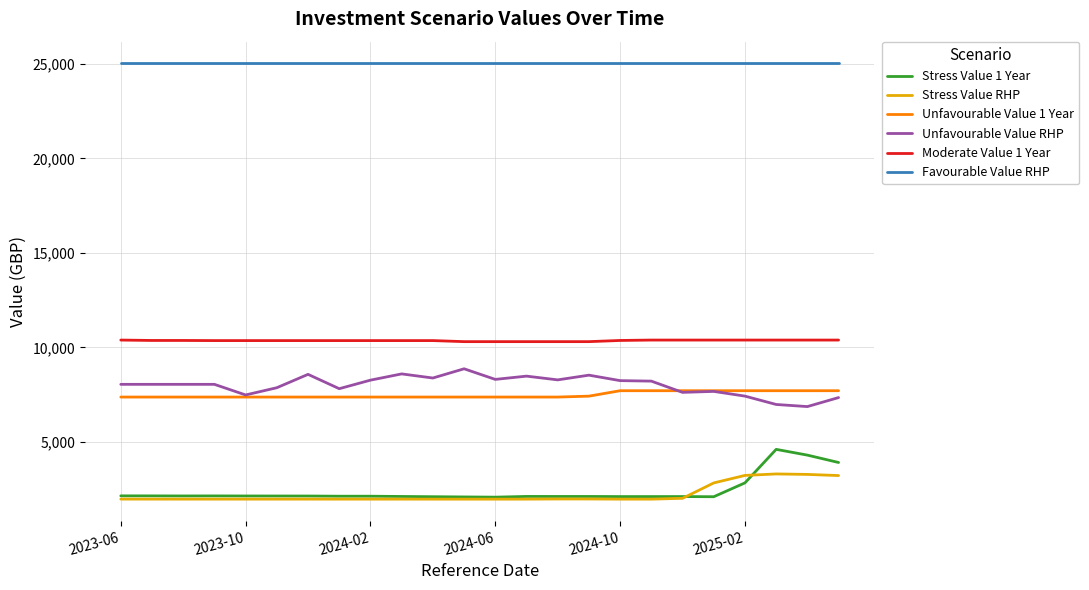

How many categories are shown in the chart?

24